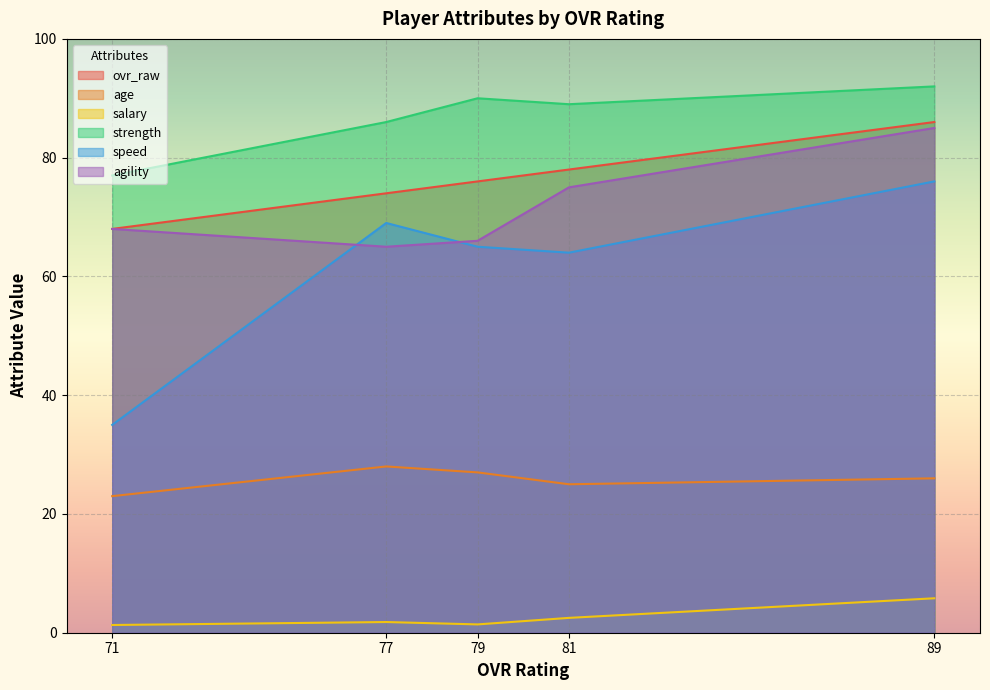

Reading right to left, extract all data points from this chart.

ovr_raw: 71=68.0	77=74.0	79=76.0	81=78.0	89=86.0
age: 71=23.0	77=28.0	79=27.0	81=25.0	89=26.0
salary: 71=1.3	77=1.8	79=1.4	81=2.5	89=5.8
strength: 71=77.0	77=86.0	79=90.0	81=89.0	89=92.0
speed: 71=35.0	77=69.0	79=65.0	81=64.0	89=76.0
agility: 71=68.0	77=65.0	79=66.0	81=75.0	89=85.0